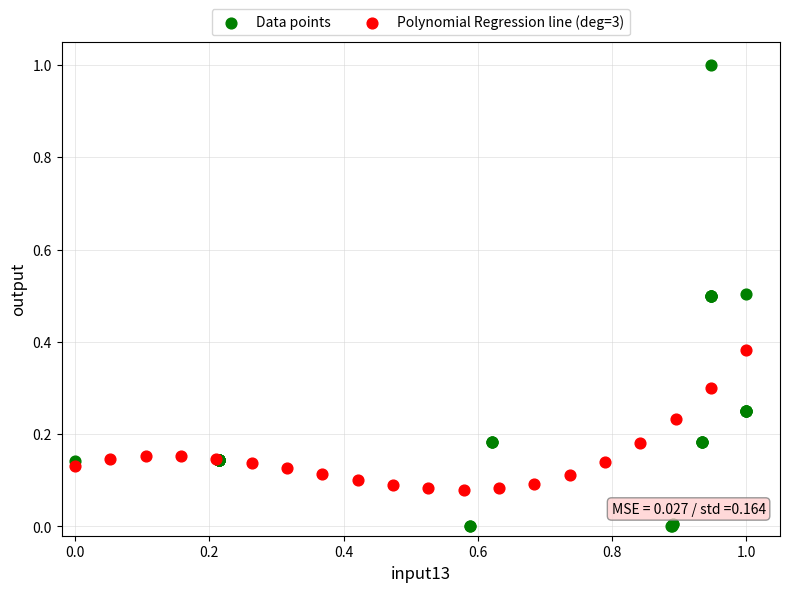

Which series reaches the minimum Y coordinate?

Data points